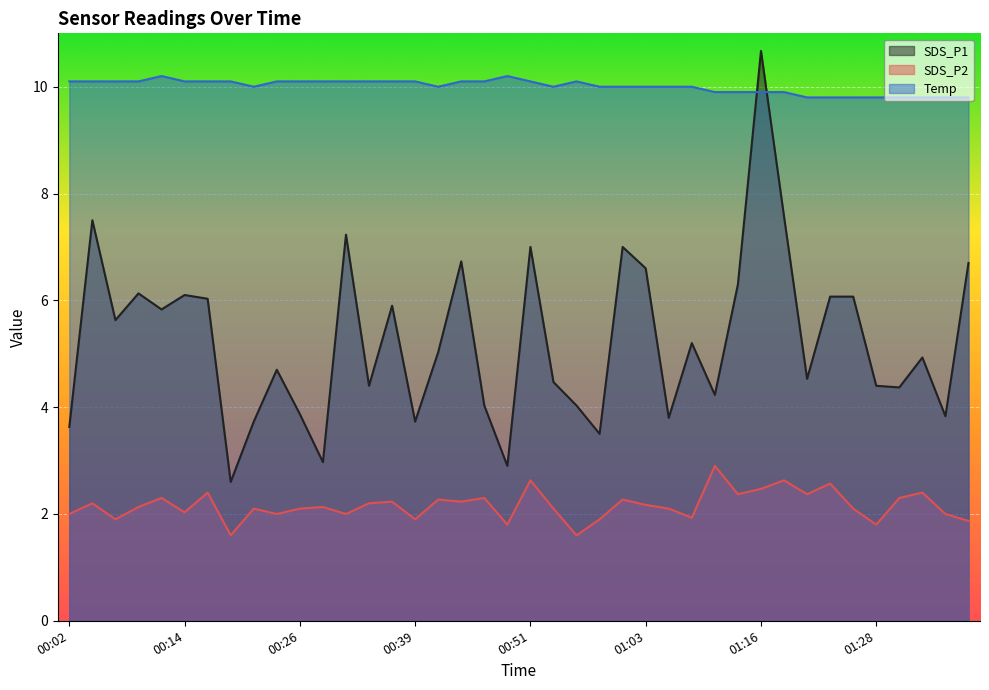

At how many categories does at least one series exceed 10?

21